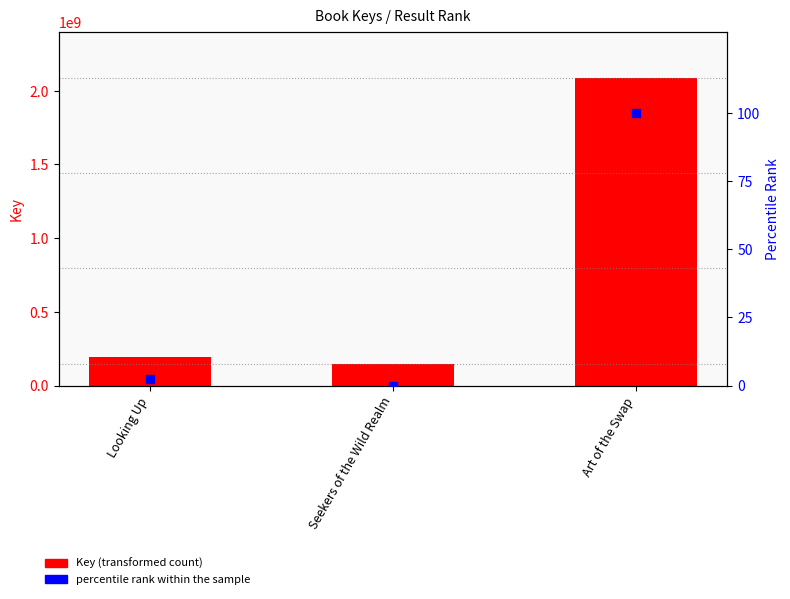

At how many categories does at least one series exceed 358561806?

1